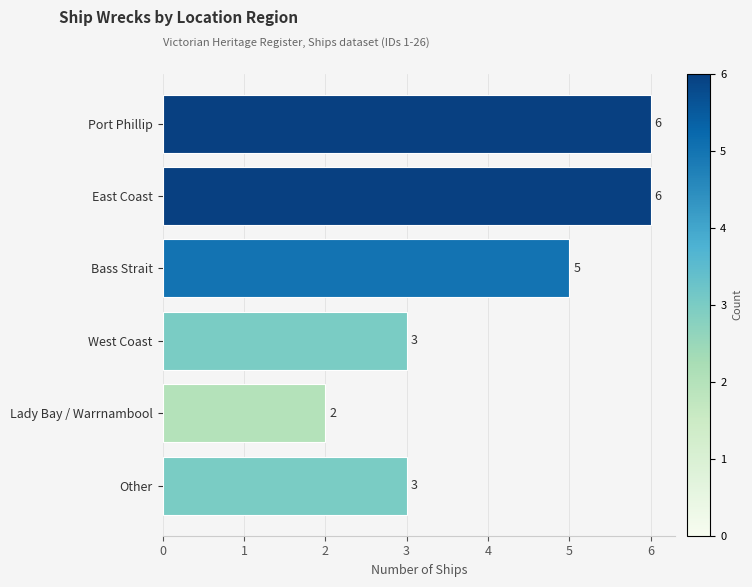

What is the difference between the maximum and minimum values?

4